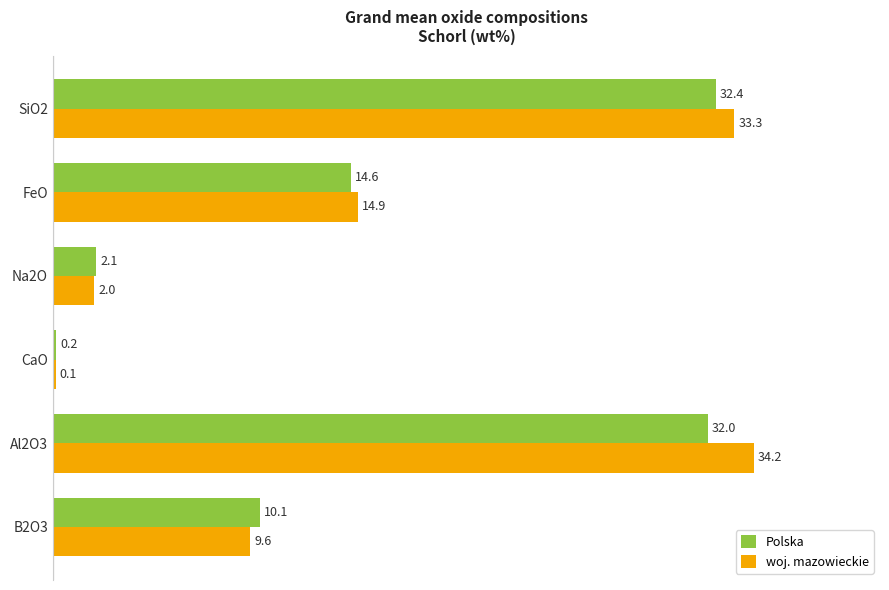

List the labels in order of woj. mazowieckie value, largest first.

Al2O3, SiO2, FeO, B2O3, Na2O, CaO